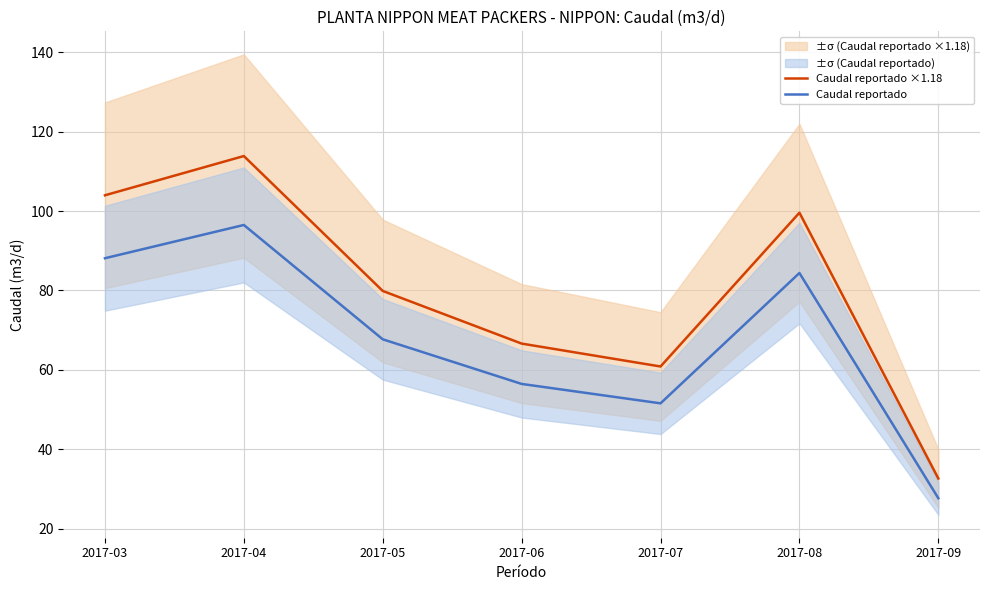

What is the greatest value displayed?

113.8